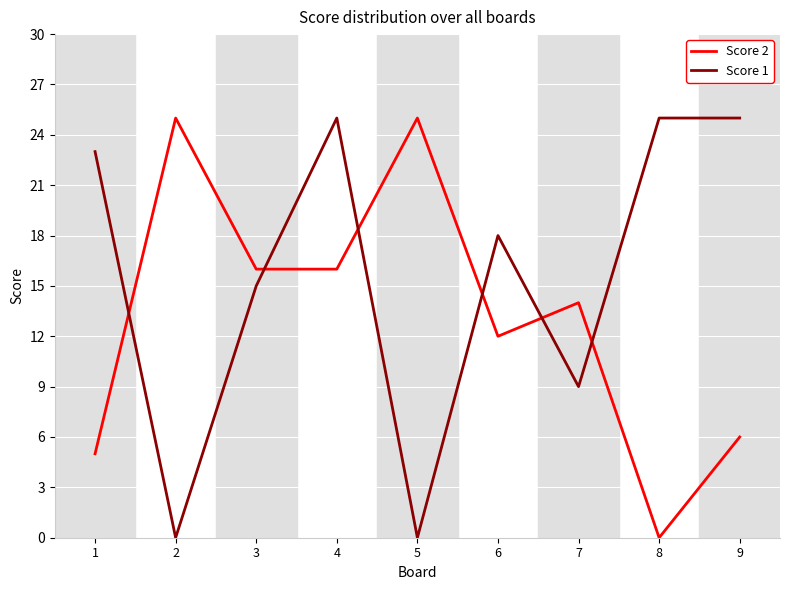

Is this an area chart (filled region under the line)?

No